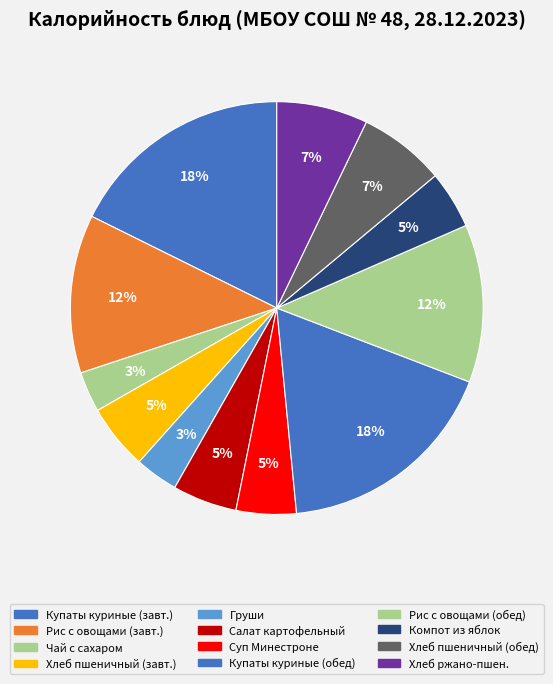

Count the number of slices in the pie.

12